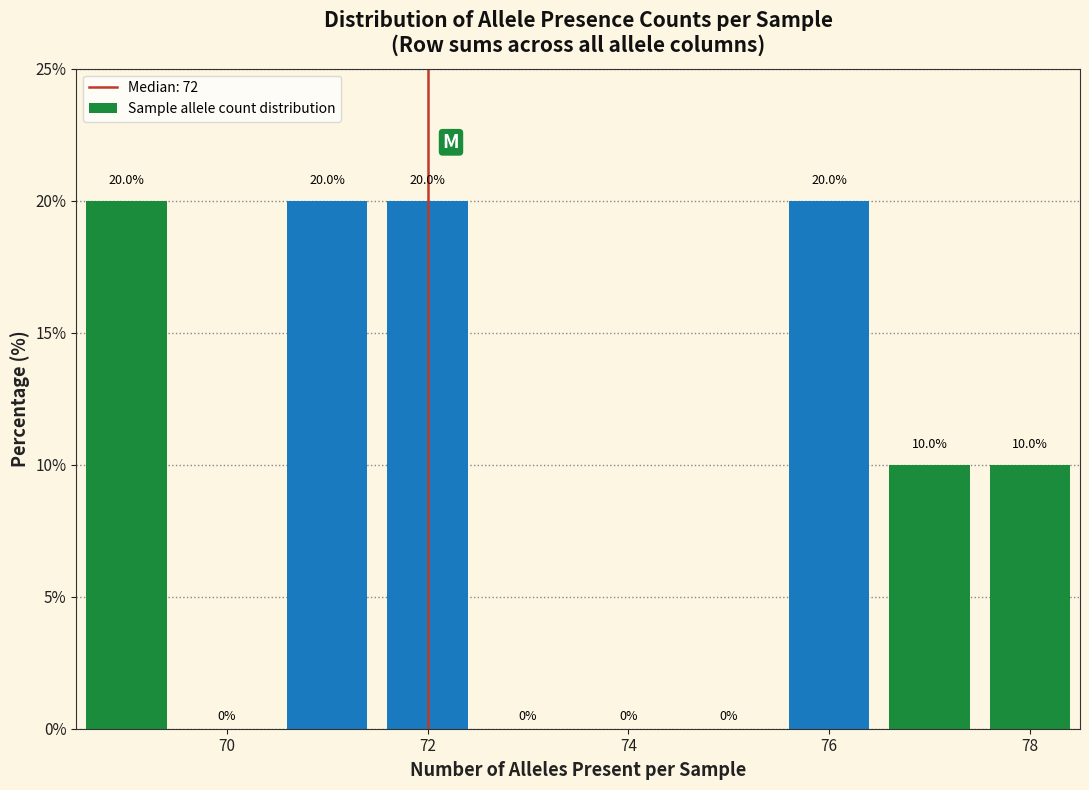

Reading left to right, list every bar in this chart as the range it spans on the x-axis followed by its height. The bar edges are not printed on the chart, so give them approximately, as read against the axis.

68.5 to 69.5: 20.0
69.5 to 70.5: 0.0
70.5 to 71.5: 20.0
71.5 to 72.5: 20.0
72.5 to 73.5: 0.0
73.5 to 74.5: 0.0
74.5 to 75.5: 0.0
75.5 to 76.5: 20.0
76.5 to 77.5: 10.0
77.5 to 78.5: 10.0